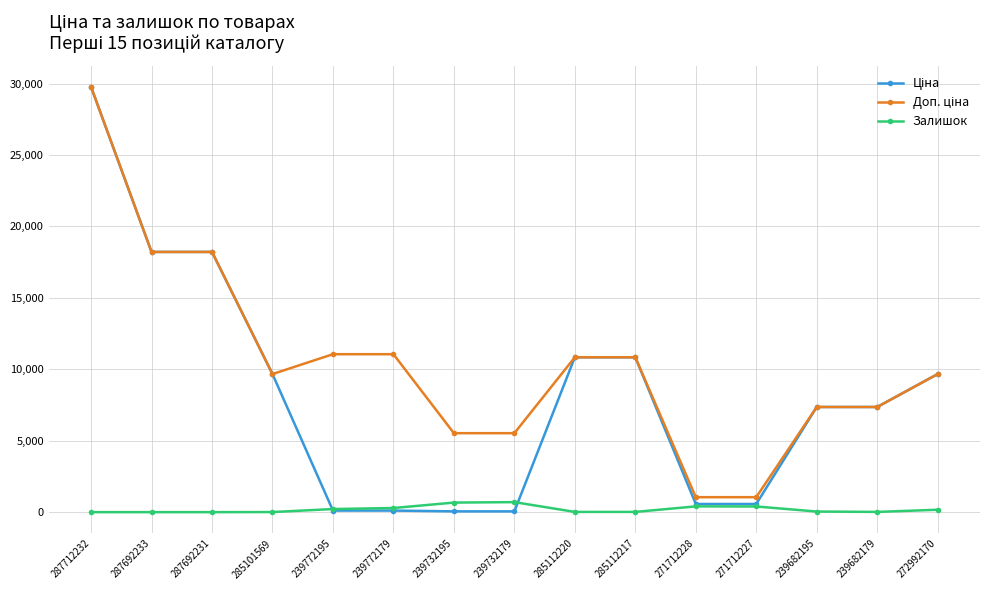

What is the greatest value displayed?

29761.5